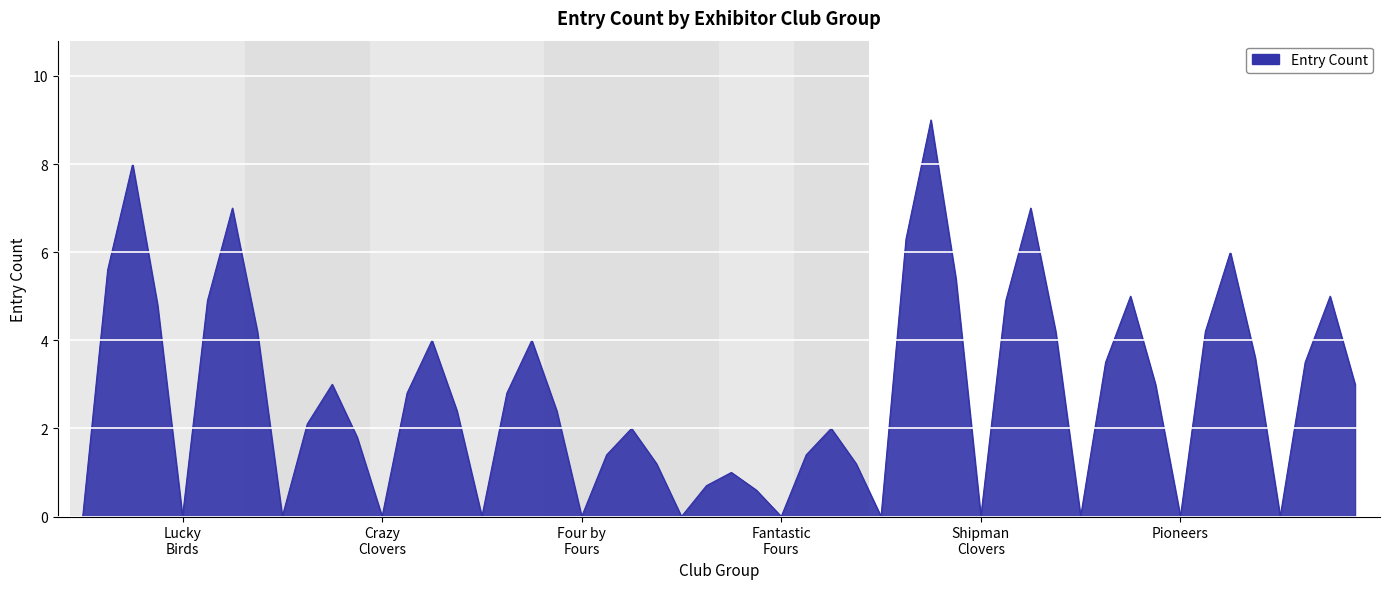

How many interior local valleys (lower than both neighbors) does the data have?

12